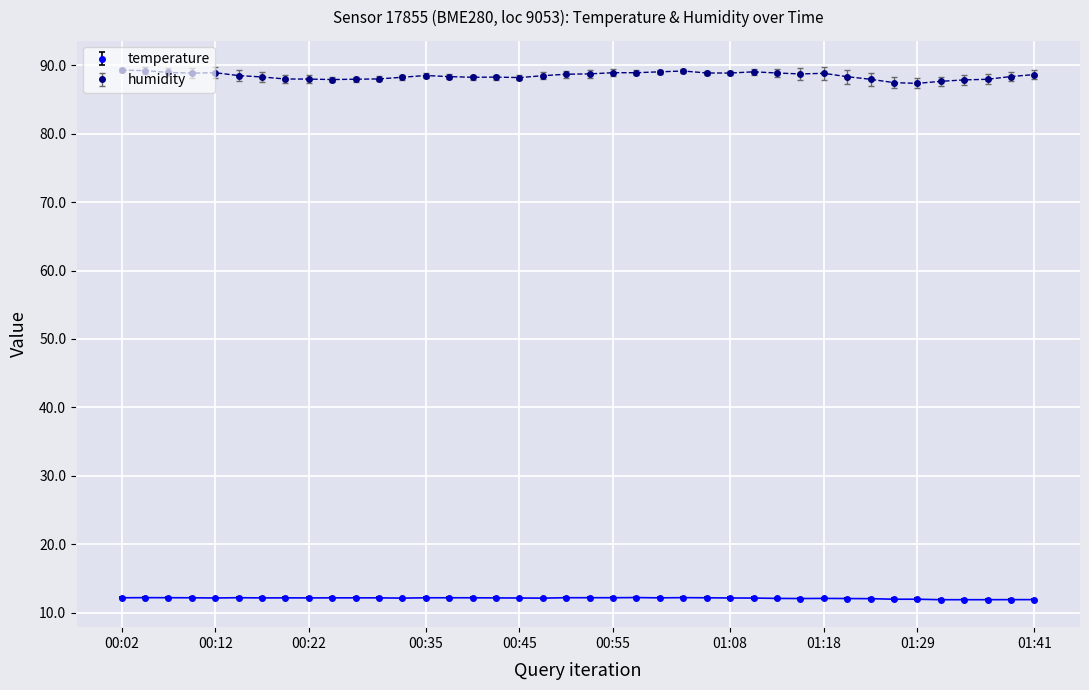

What is the value of the temperature point at the 11th from the left?

12.2